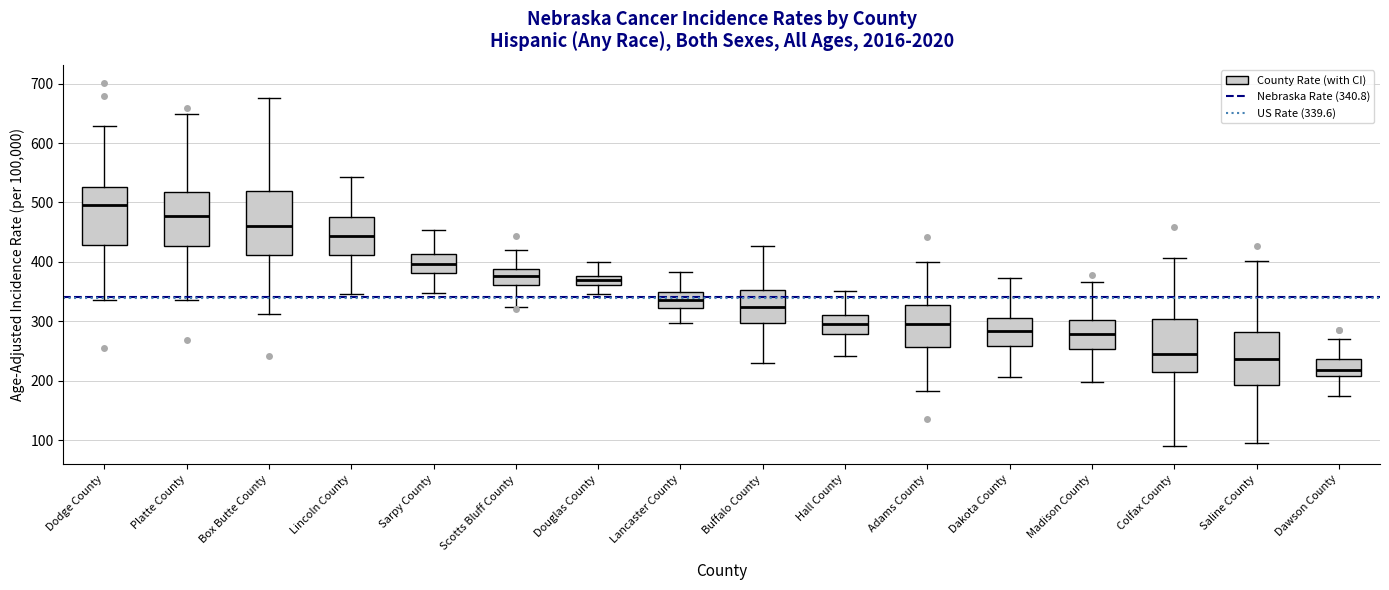

Where is the lower edge of the box for Lincoln County on the y-axis? The values are not printed on the chart, so give them approximately, as read against the axis.

410